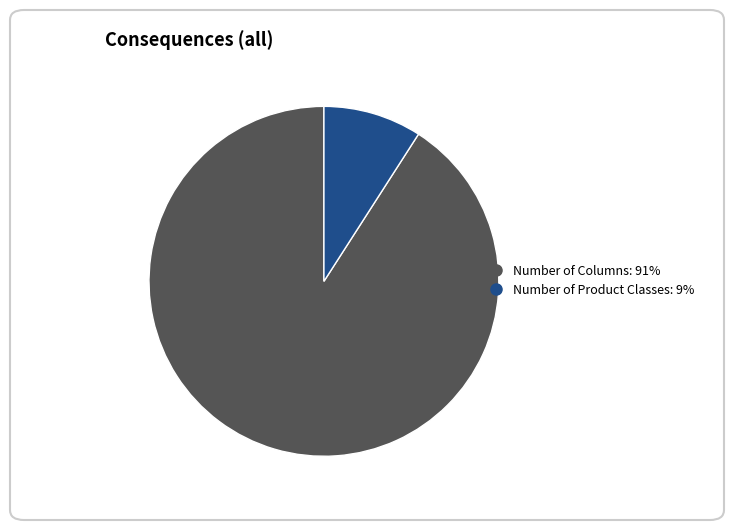

Is there any slice that represents more than half of the pie?

Yes